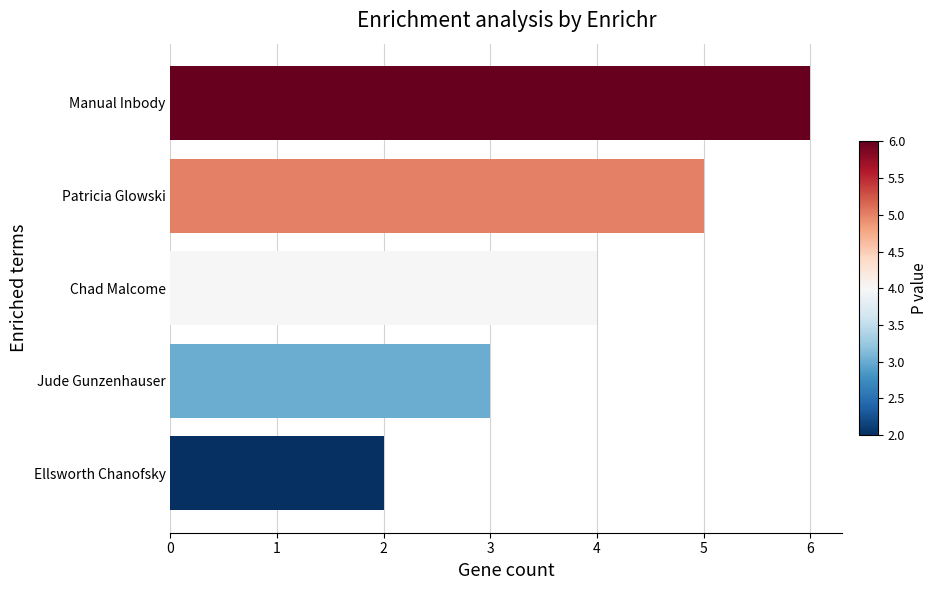

True or false: the data shows 2 at Ellsworth Chanofsky.

True